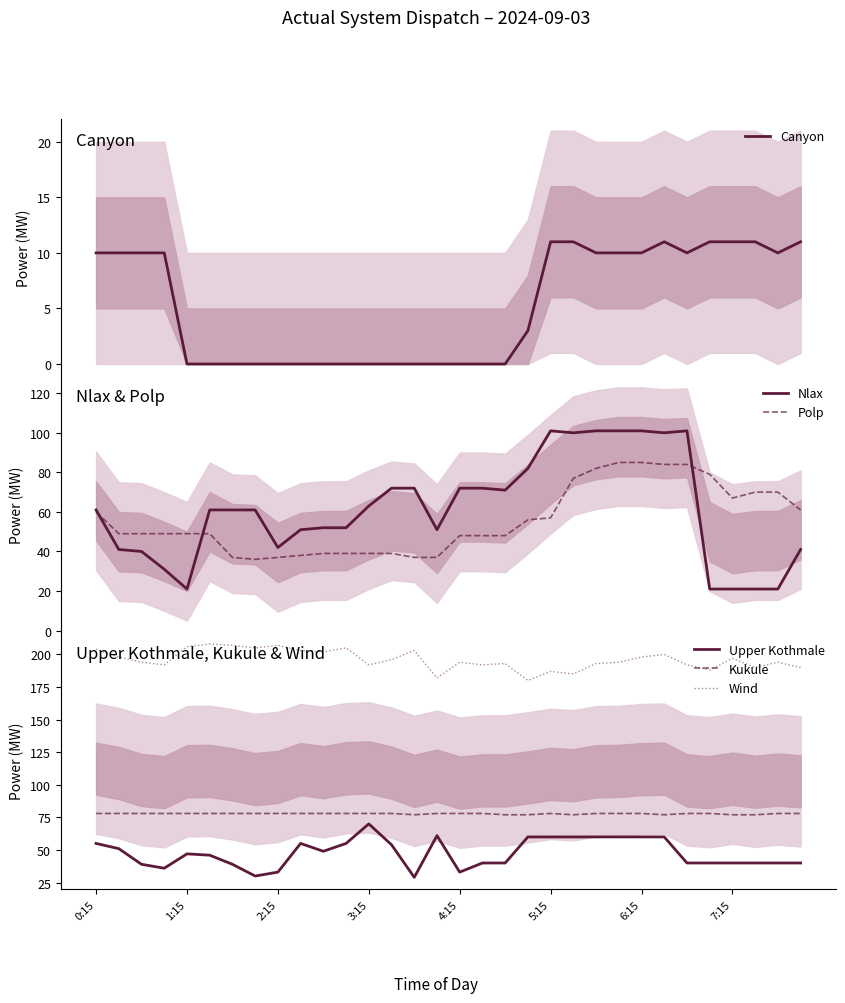

In Wind, how many points are higher than both neighbors (excluding endpoints)?

10